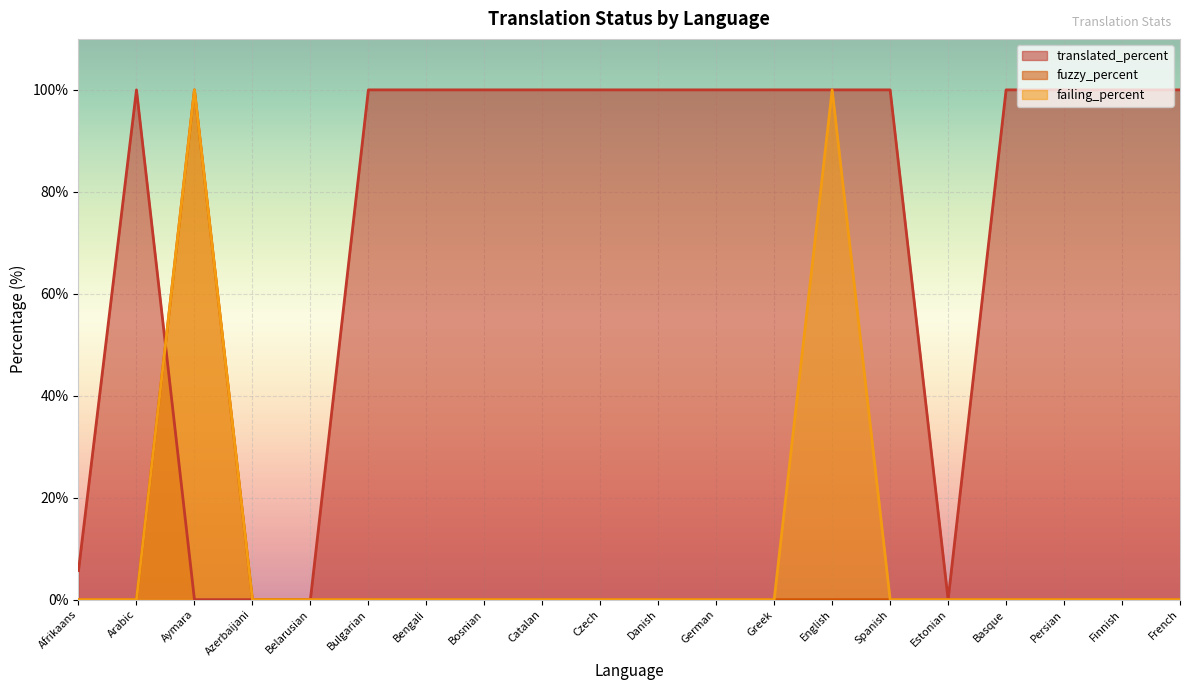

True or false: failing_percent and translated_percent cross at least once.

True